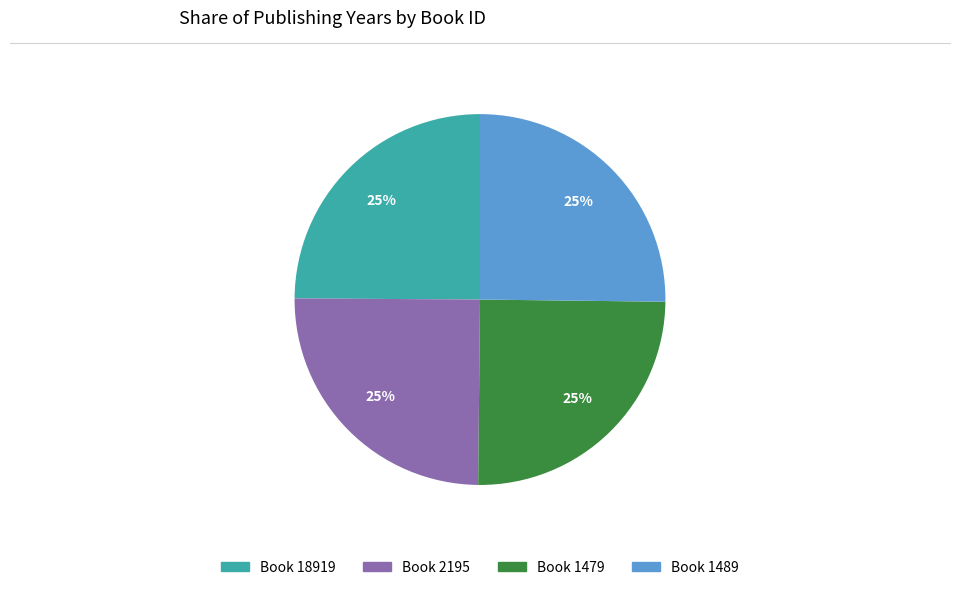

Does any single category account for the majority?

No